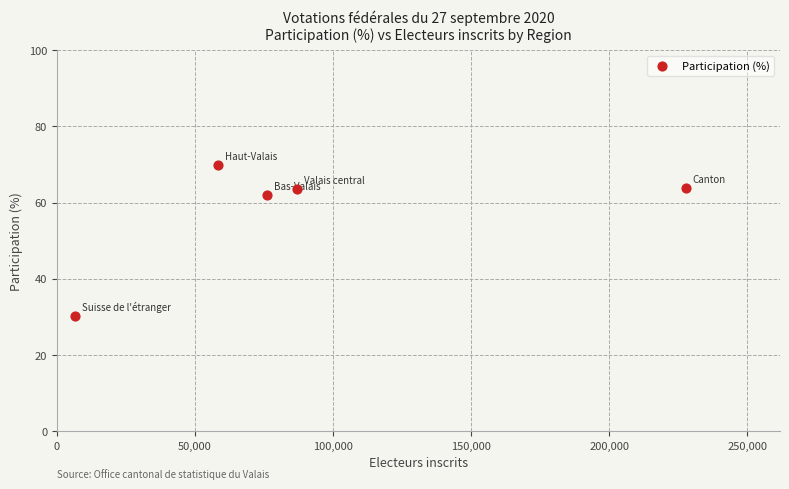

What is the average X value?

91080.0